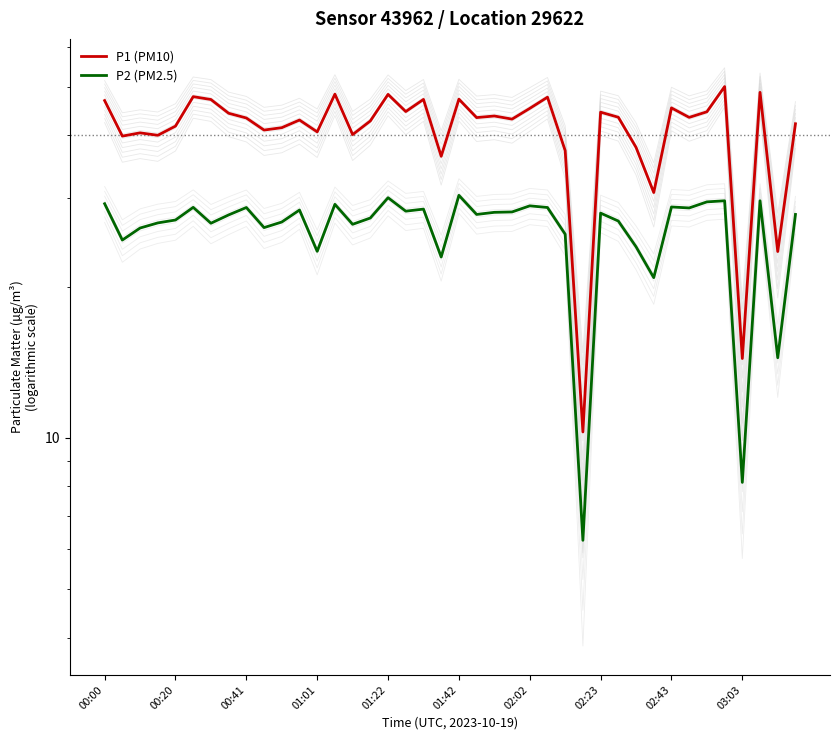

What is the average value of the P1 (PM10) series?

41.3